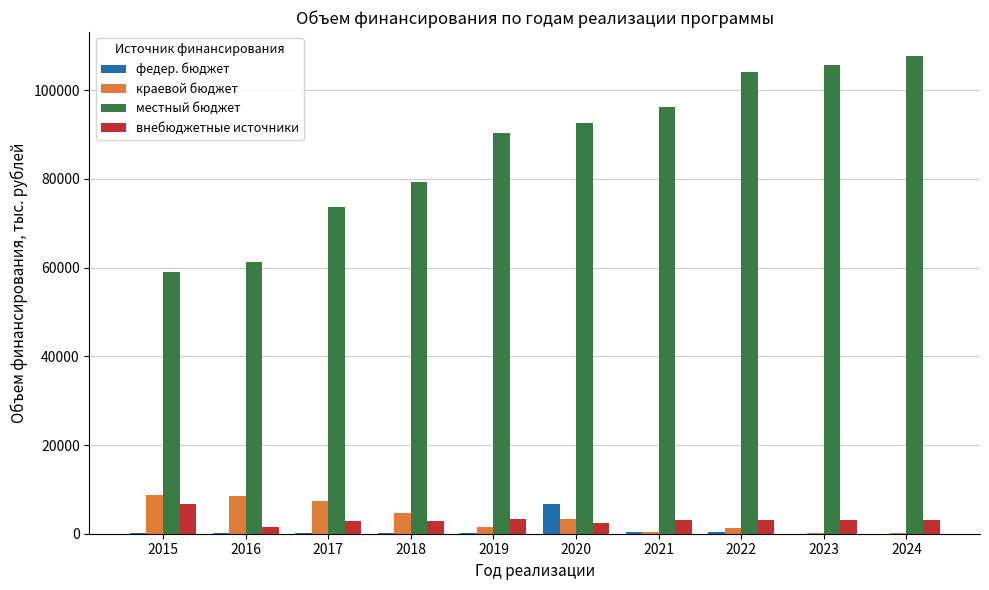

What is the maximum value shown in the chart?

107749.1